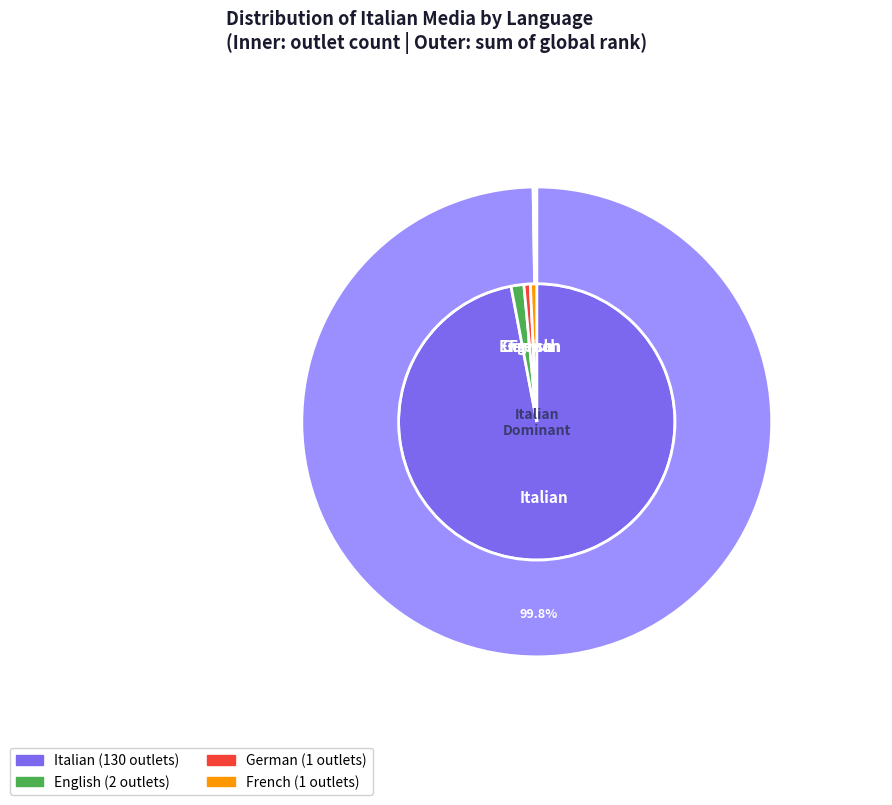

To the nearest percent, what is the average slice percentage?

25%